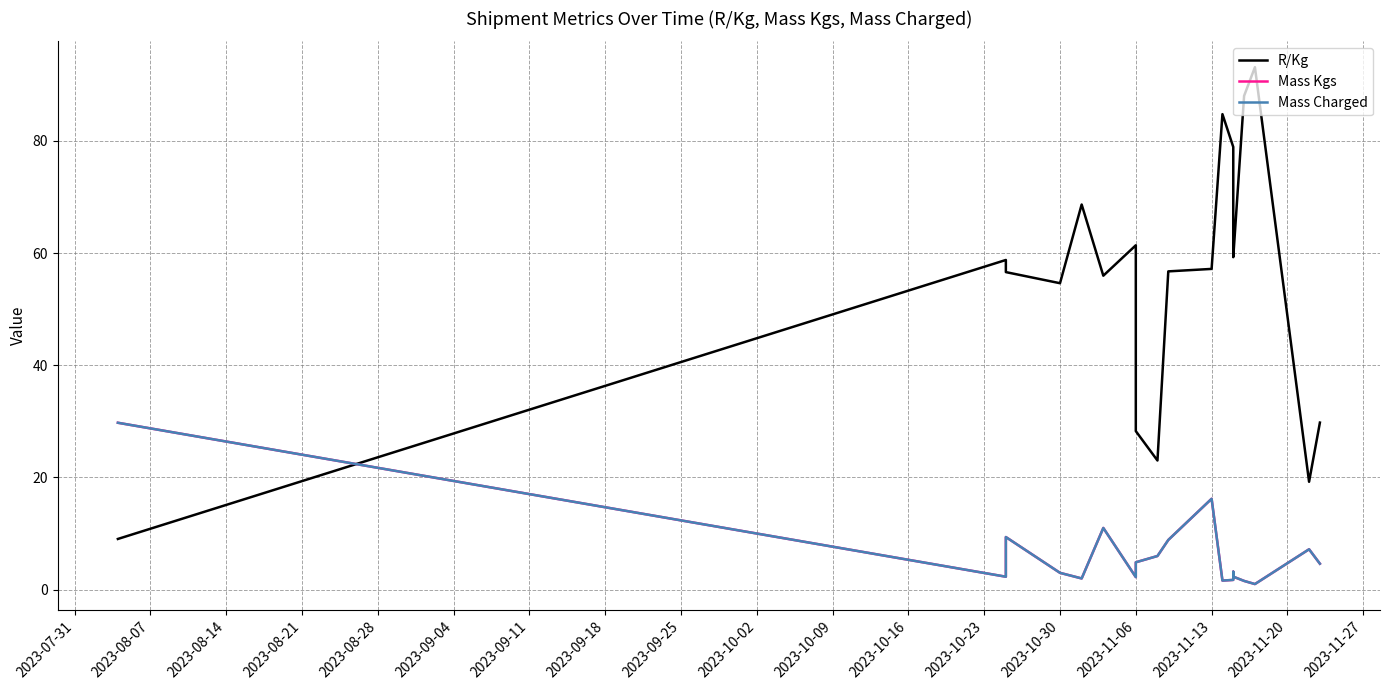

How many interior local peaks does the Mass Kgs series have?

5